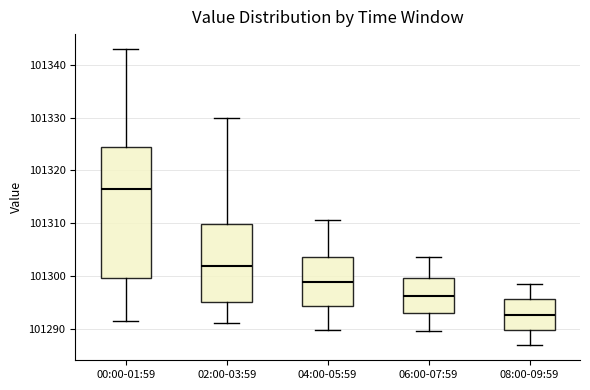

Reading left to right, read every box against the y-axis: the position of its median line, the range the box covers, and the ends of its whiskers. The values are not printed on the chart, so give them approximately, as read against the axis.

00:00-01:59: median 101316, box 101300 to 101324, whiskers 101291 to 101343
02:00-03:59: median 101302, box 101295 to 101310, whiskers 101291 to 101330
04:00-05:59: median 101299, box 101294 to 101304, whiskers 101290 to 101311
06:00-07:59: median 101296, box 101293 to 101300, whiskers 101290 to 101304
08:00-09:59: median 101293, box 101290 to 101296, whiskers 101287 to 101299